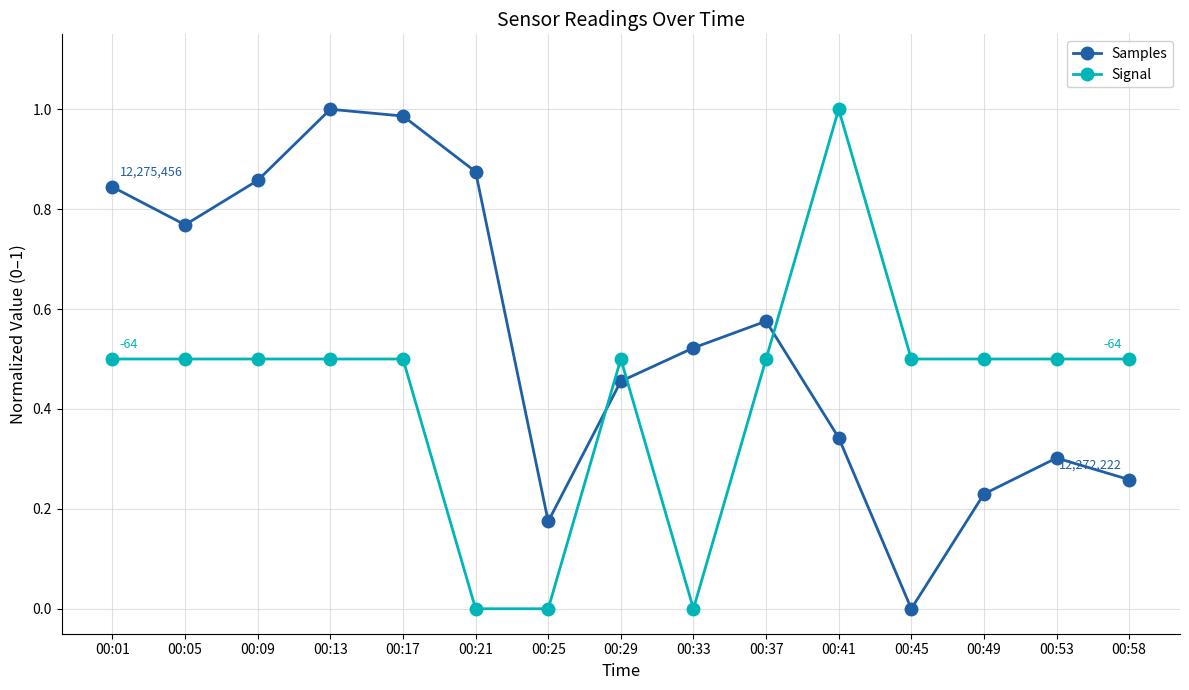

Between 00:01 and 00:45, which series saw the biggest shift?

Samples